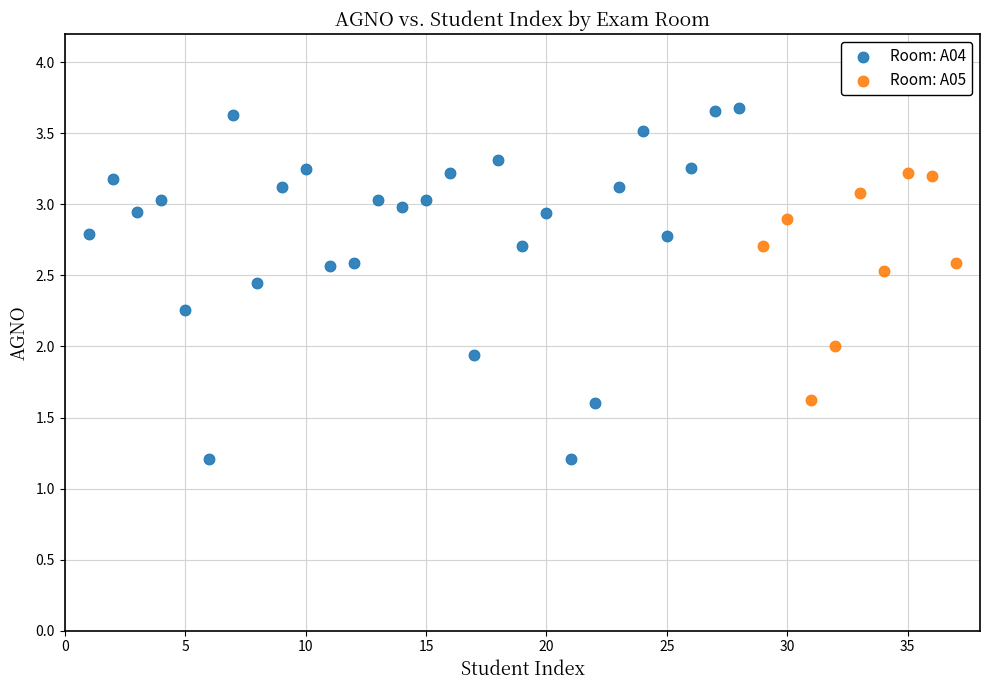

Which series reaches the minimum Y coordinate?

Room: A04